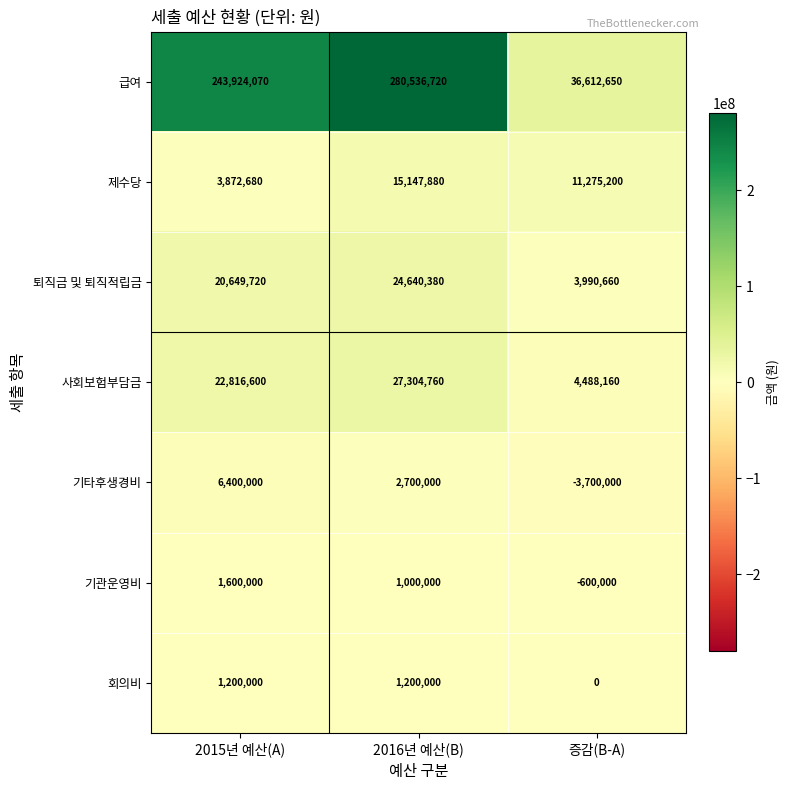

Rank the series by their maximum value, from highest to lowest.

급여, 사회보험부담금, 퇴직금 및 퇴직적립금, 제수당, 기타후생경비, 기관운영비, 회의비